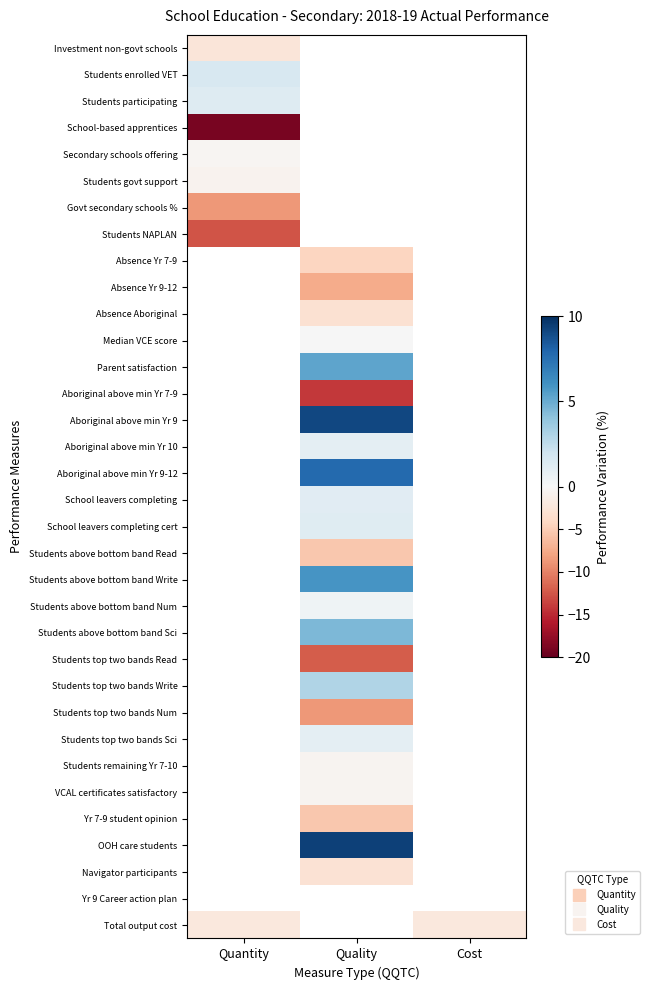

The VCAL certificates satisfactory series shows -0.1 at Quality. True or false?

False